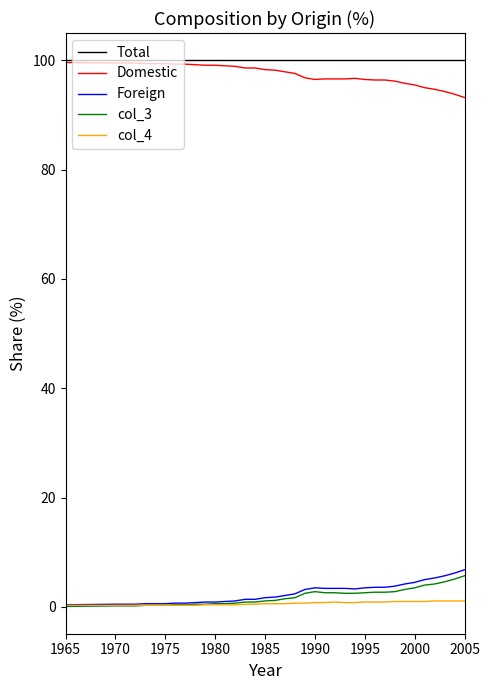

True or false: Total and Foreign cross at least once.

False